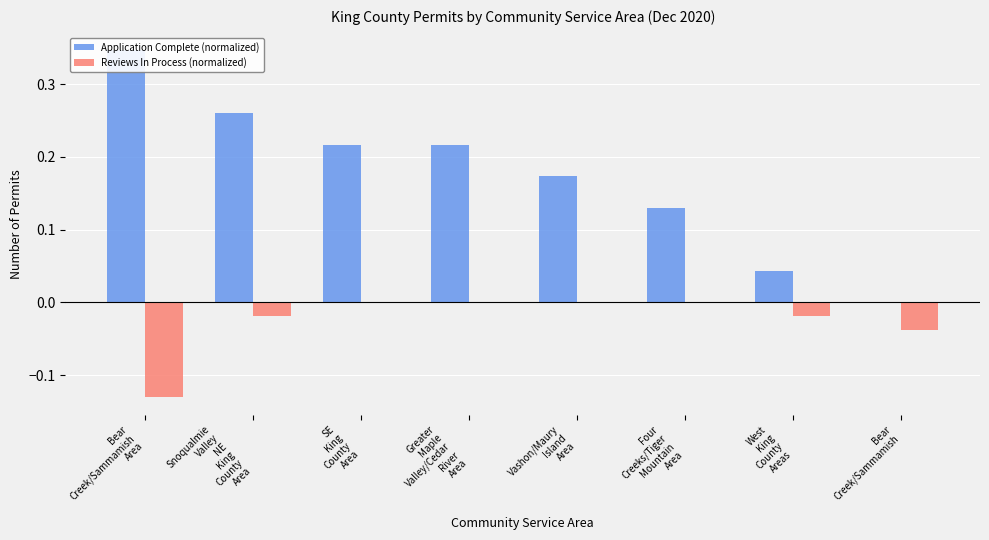

What are all the series names shown in the legend?

Application Complete (normalized), Reviews In Process (normalized)